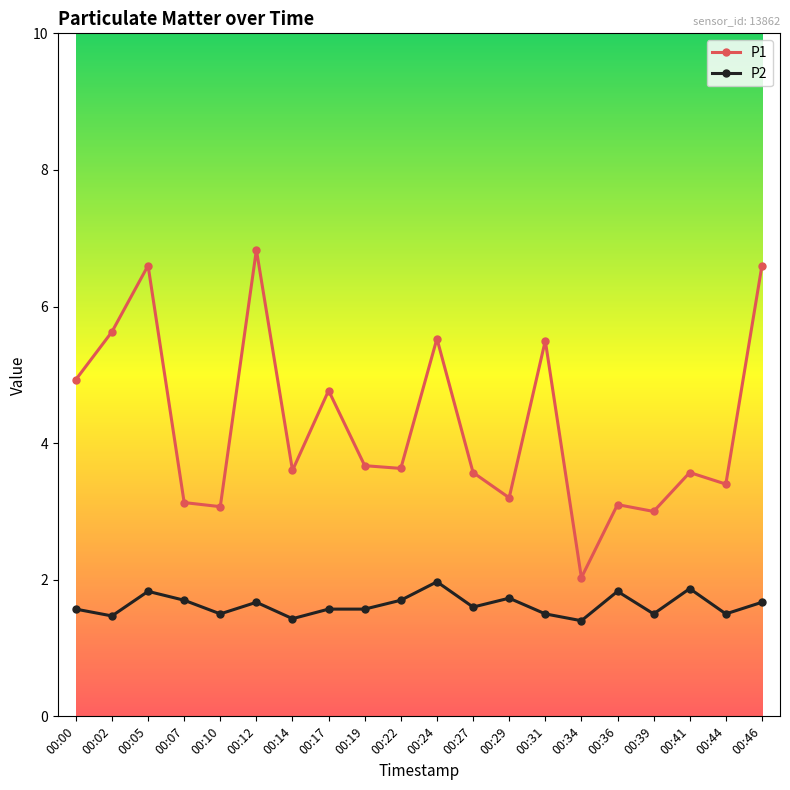

Which series has the largest range (max minus min)?

P1